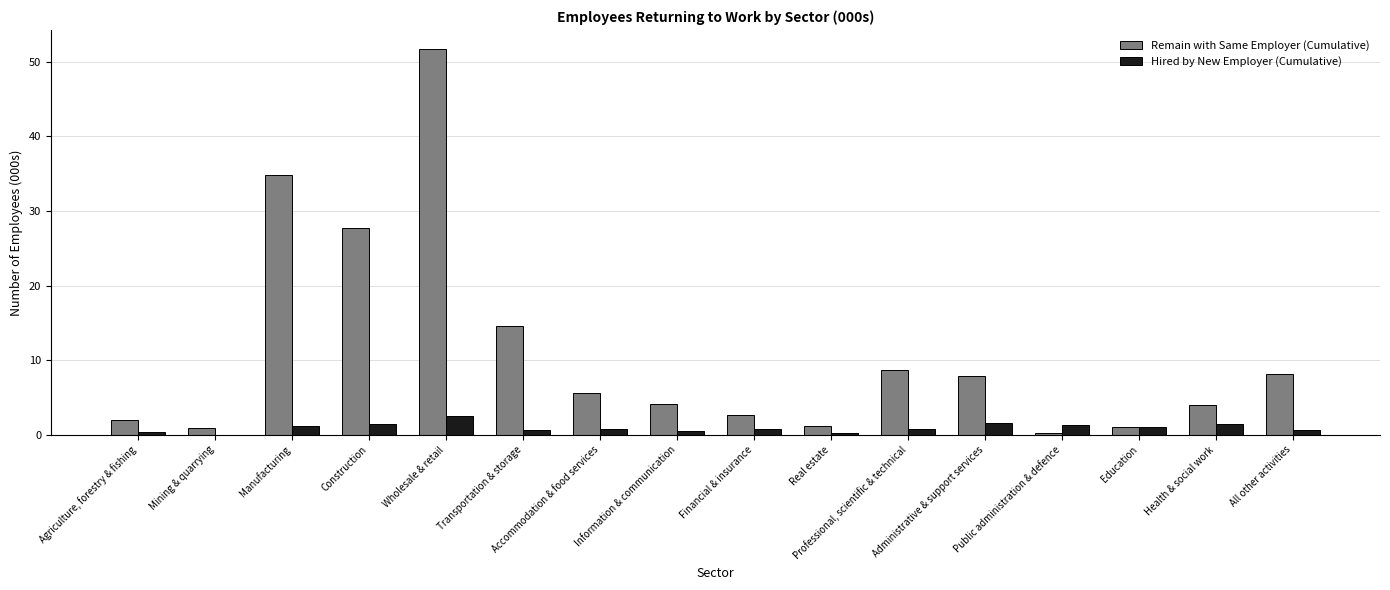

What is the difference between the Remain with Same Employer (Cumulative) values at Construction and Manufacturing?

7.2